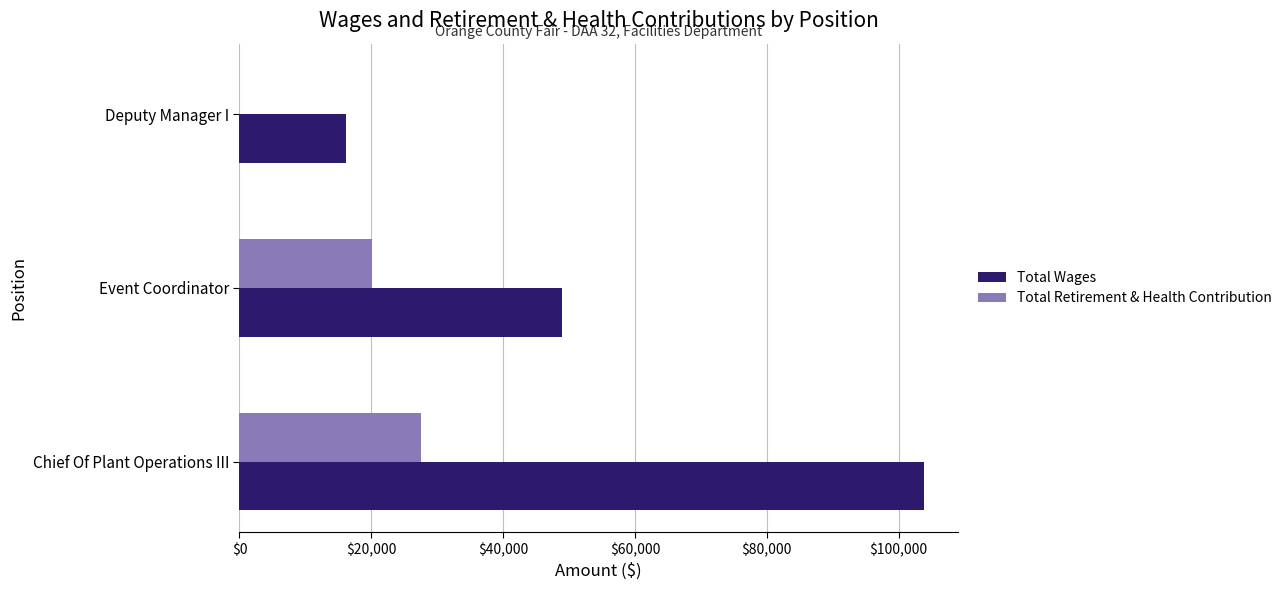

True or false: Total Retirement & Health Contribution has a value of 27509 at Chief Of Plant Operations III.

True